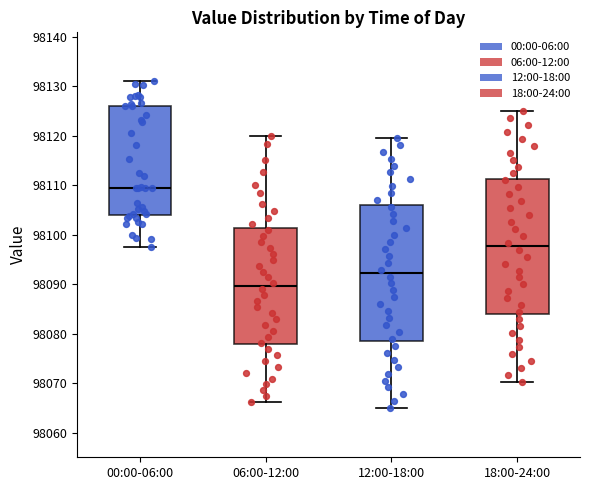

Reading left to right, read every box against the y-axis: the position of its median line, the range the box covers, and the ends of its whiskers. The values are not printed on the chart, so give them approximately, as read against the axis.

00:00-06:00: median 98110, box 98104 to 98126, whiskers 98098 to 98131
06:00-12:00: median 98090, box 98078 to 98101, whiskers 98066 to 98120
12:00-18:00: median 98092, box 98079 to 98106, whiskers 98065 to 98120
18:00-24:00: median 98098, box 98084 to 98111, whiskers 98070 to 98125